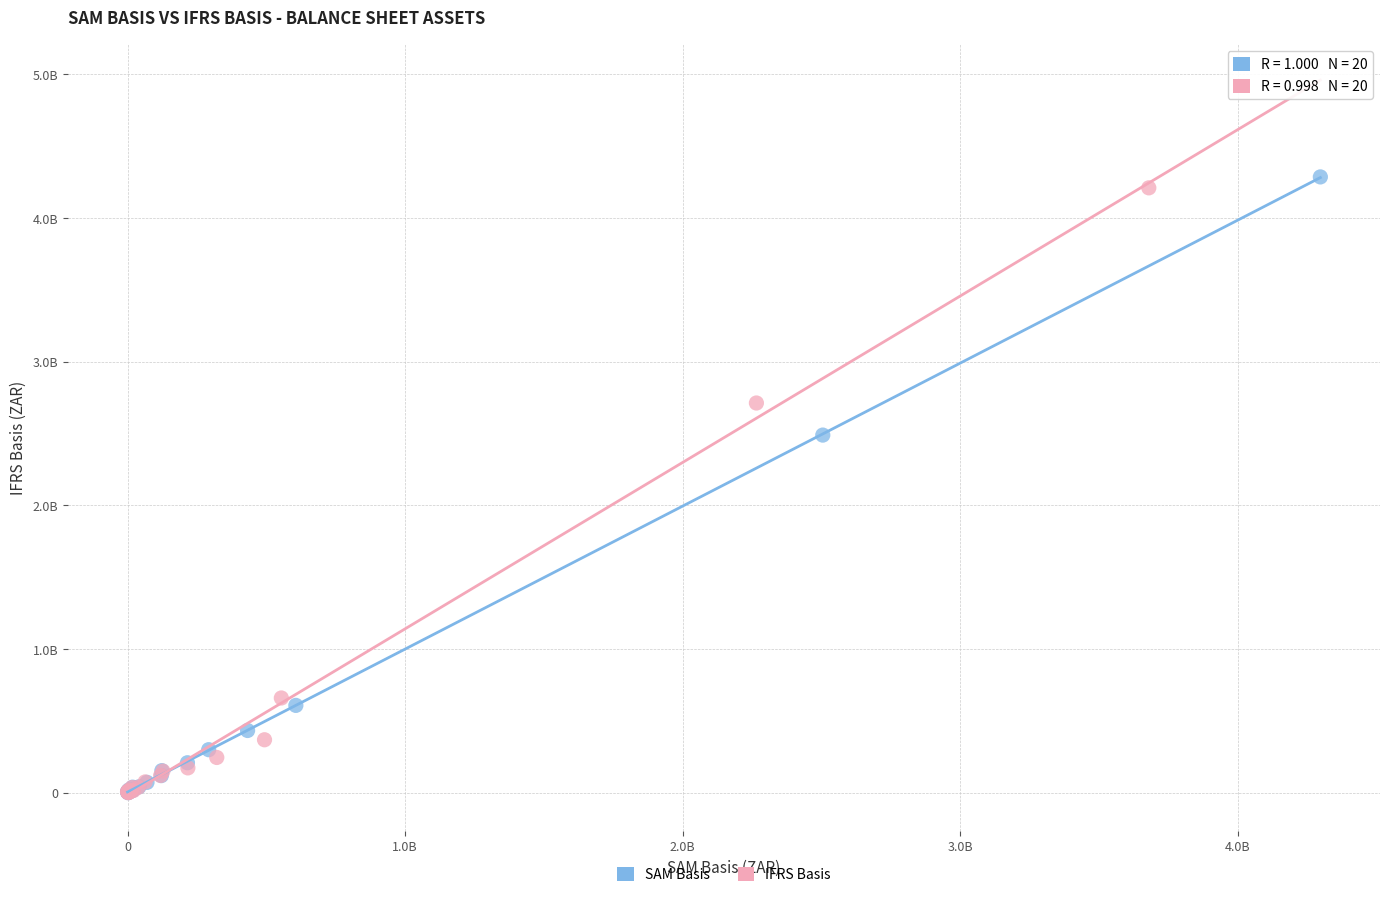

What are all the series names shown in the legend?

SAM Basis, IFRS Basis